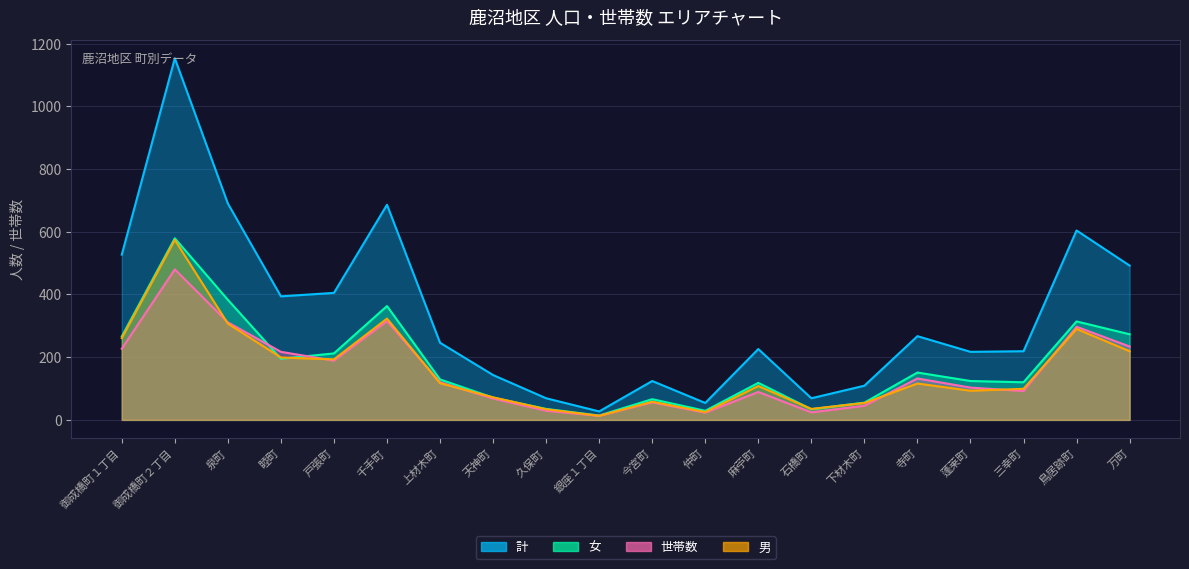

At which label is 男 closest to 293?

鳥居跡町